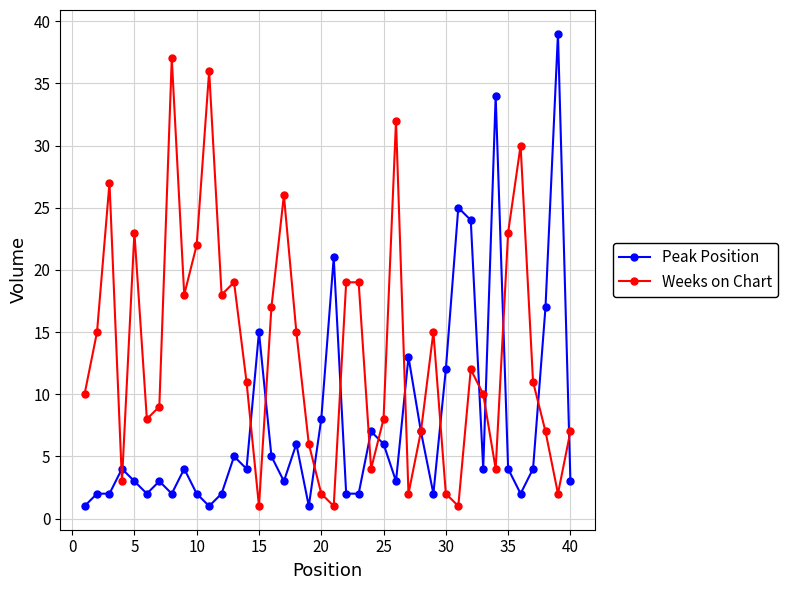

Rank the series by their average value, from lowest to highest.

Peak Position, Weeks on Chart